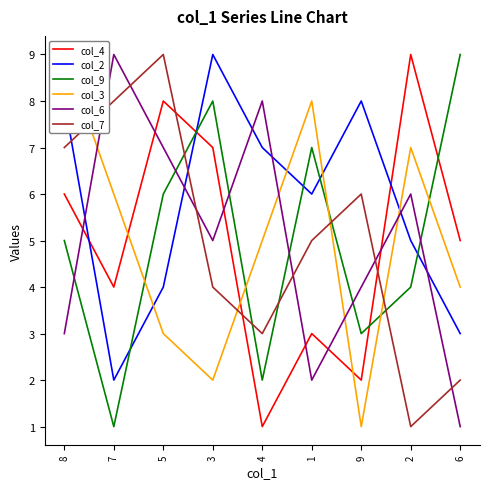

True or false: col_2 and col_4 cross at least once.

True